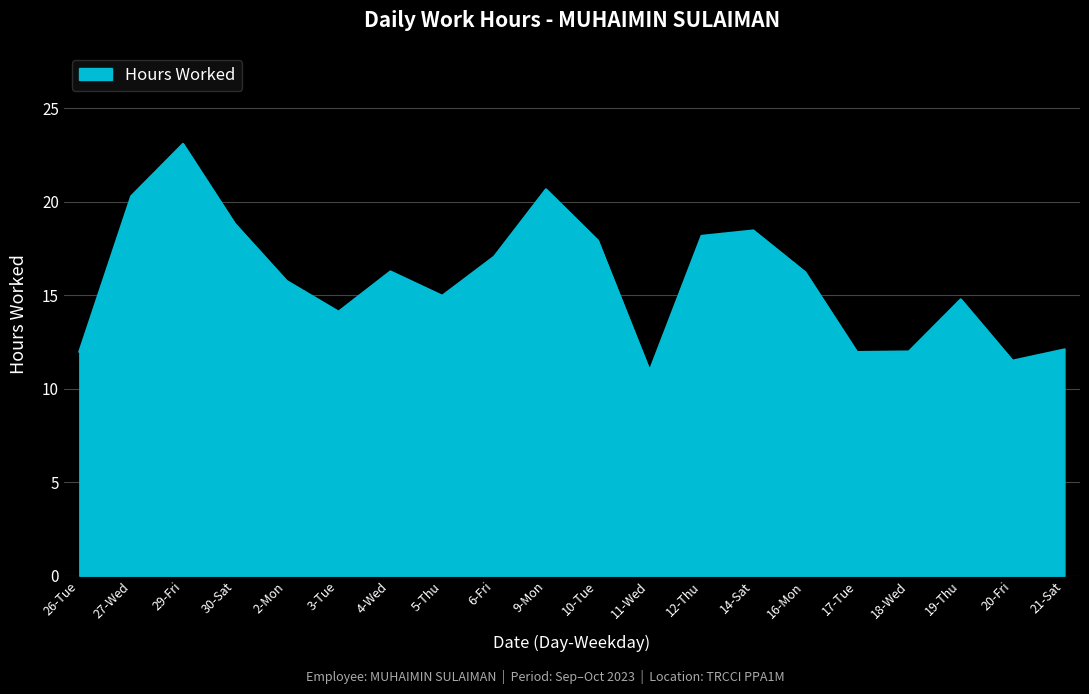

How many lines are shown in the chart?

1